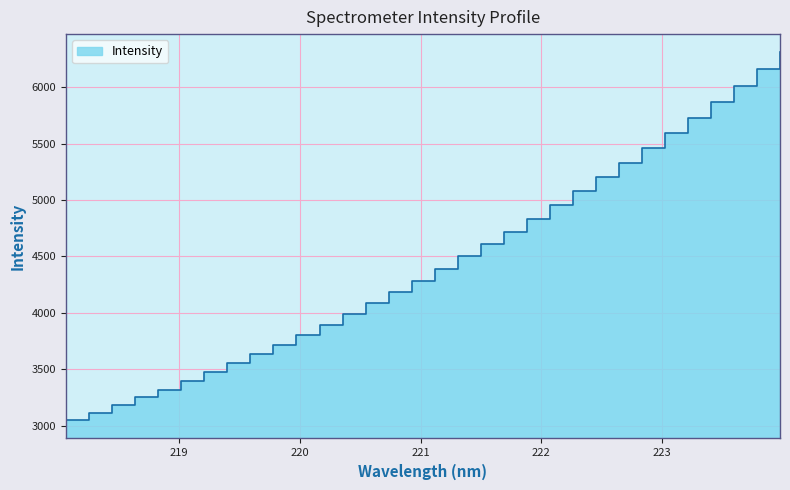

Reading left to right, transcribe all the data shown in this chart.

3048.2	3114.5	3179.9	3250.8	3319.3	3393.3	3472.3	3550.6	3632.7	3717.1	3804.2	3893.6	3988.6	4084.7	4183.0	4281.9	4391.9	4500.5	4606.7	4713.8	4834.6	4953.4	5075.0	5203.5	5331.1	5463.5	5596.2	5730.4	5869.6	6011.7	6157.7	6307.2